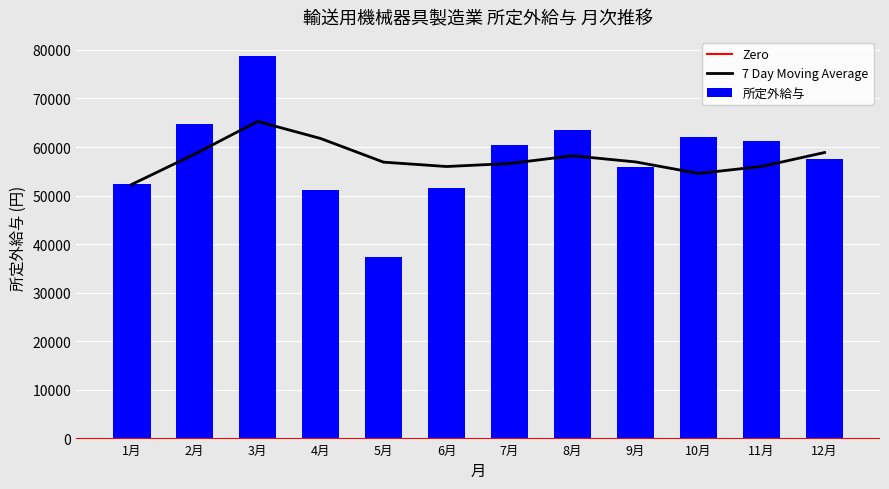

At which category does the chart reach its peak across all series?

3月